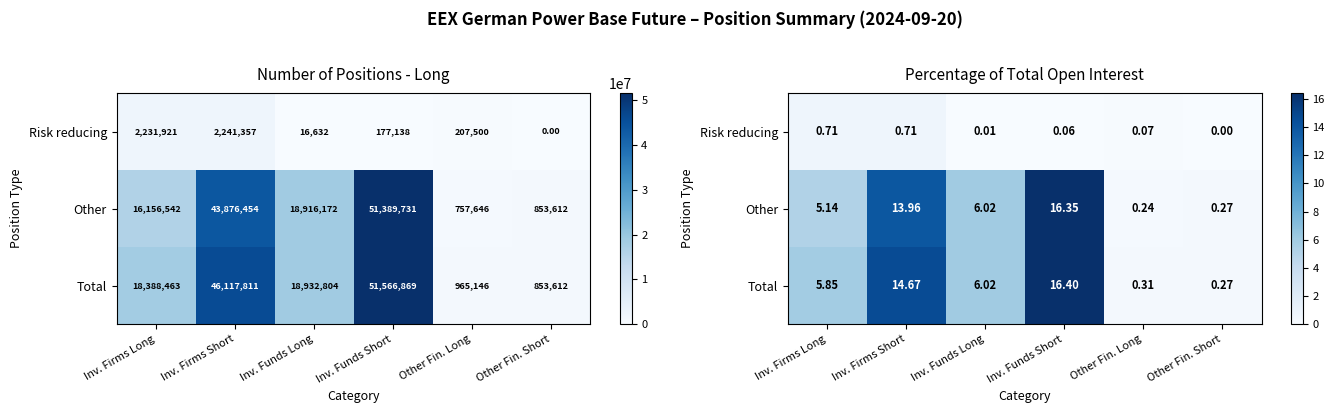

Rank the series at Inv. Firms Short from lowest to highest value.

Risk reducing, Other, Total